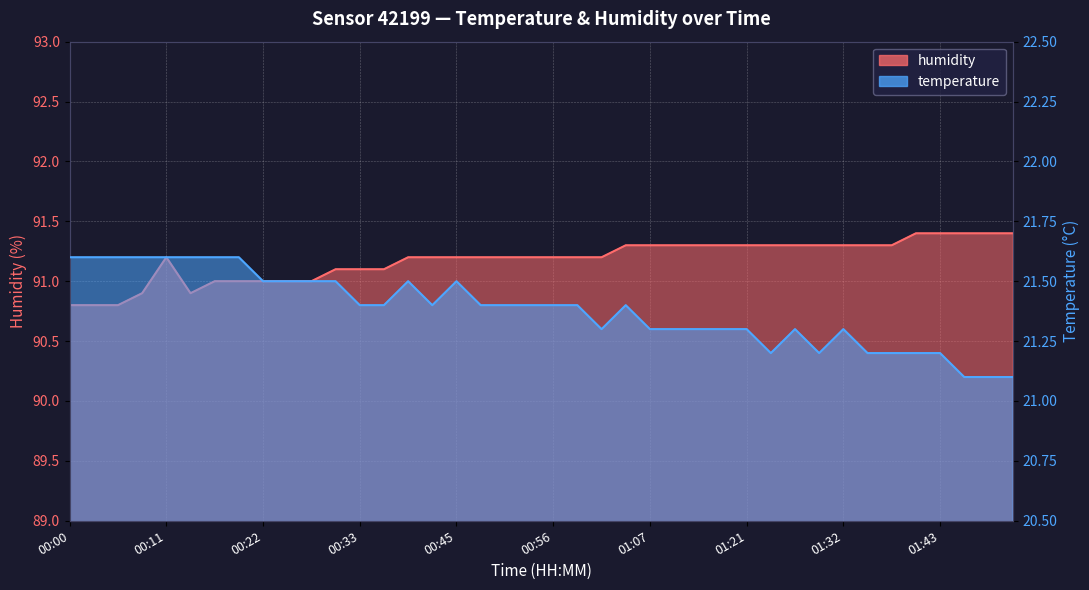

True or false: temperature and humidity cross at least once.

False